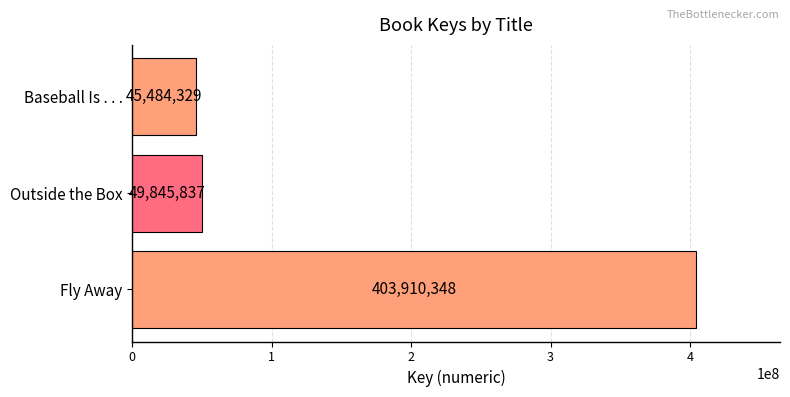

The value at Fly Away is 544822797. True or false?

False